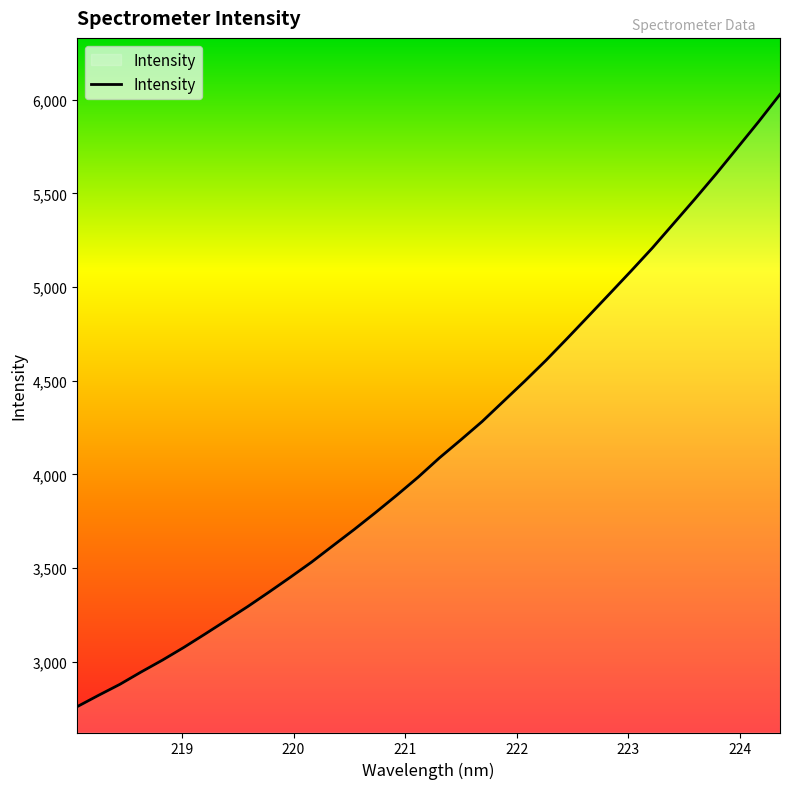

What is the smallest value displayed?

2759.3